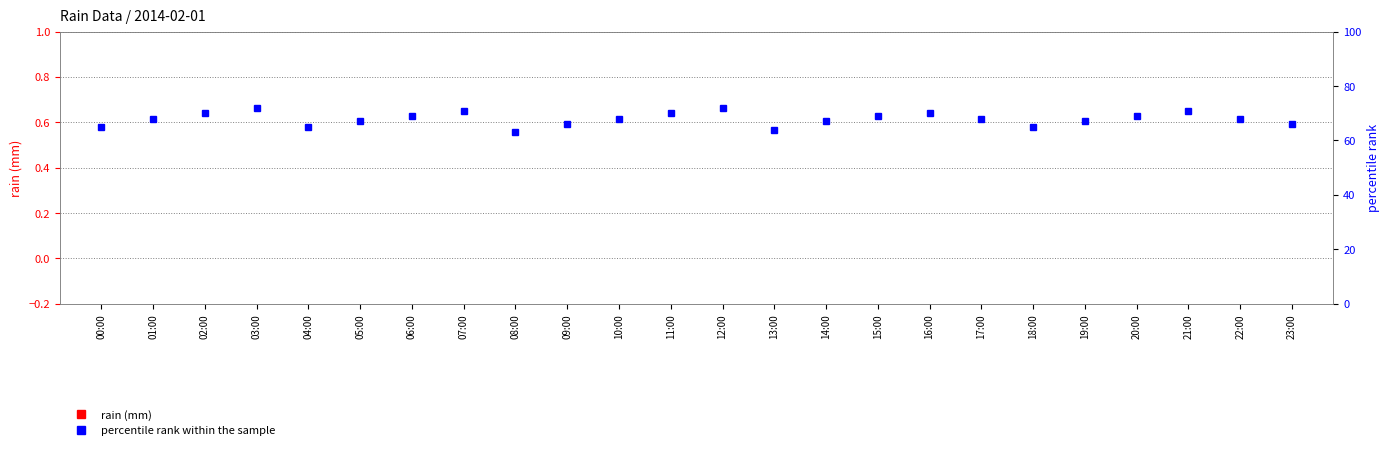

Reading left to right, list all the values displayed in this chart.

rain (mm): 00:00=0	01:00=0	02:00=0	03:00=0	04:00=0	05:00=0	06:00=0	07:00=0	08:00=0	09:00=0	10:00=0	11:00=0	12:00=0	13:00=0	14:00=0	15:00=0	16:00=0	17:00=0	18:00=0	19:00=0	20:00=0	21:00=0	22:00=0	23:00=0
percentile rank within the sample: 00:00=65	01:00=68	02:00=70	03:00=72	04:00=65	05:00=67	06:00=69	07:00=71	08:00=63	09:00=66	10:00=68	11:00=70	12:00=72	13:00=64	14:00=67	15:00=69	16:00=70	17:00=68	18:00=65	19:00=67	20:00=69	21:00=71	22:00=68	23:00=66